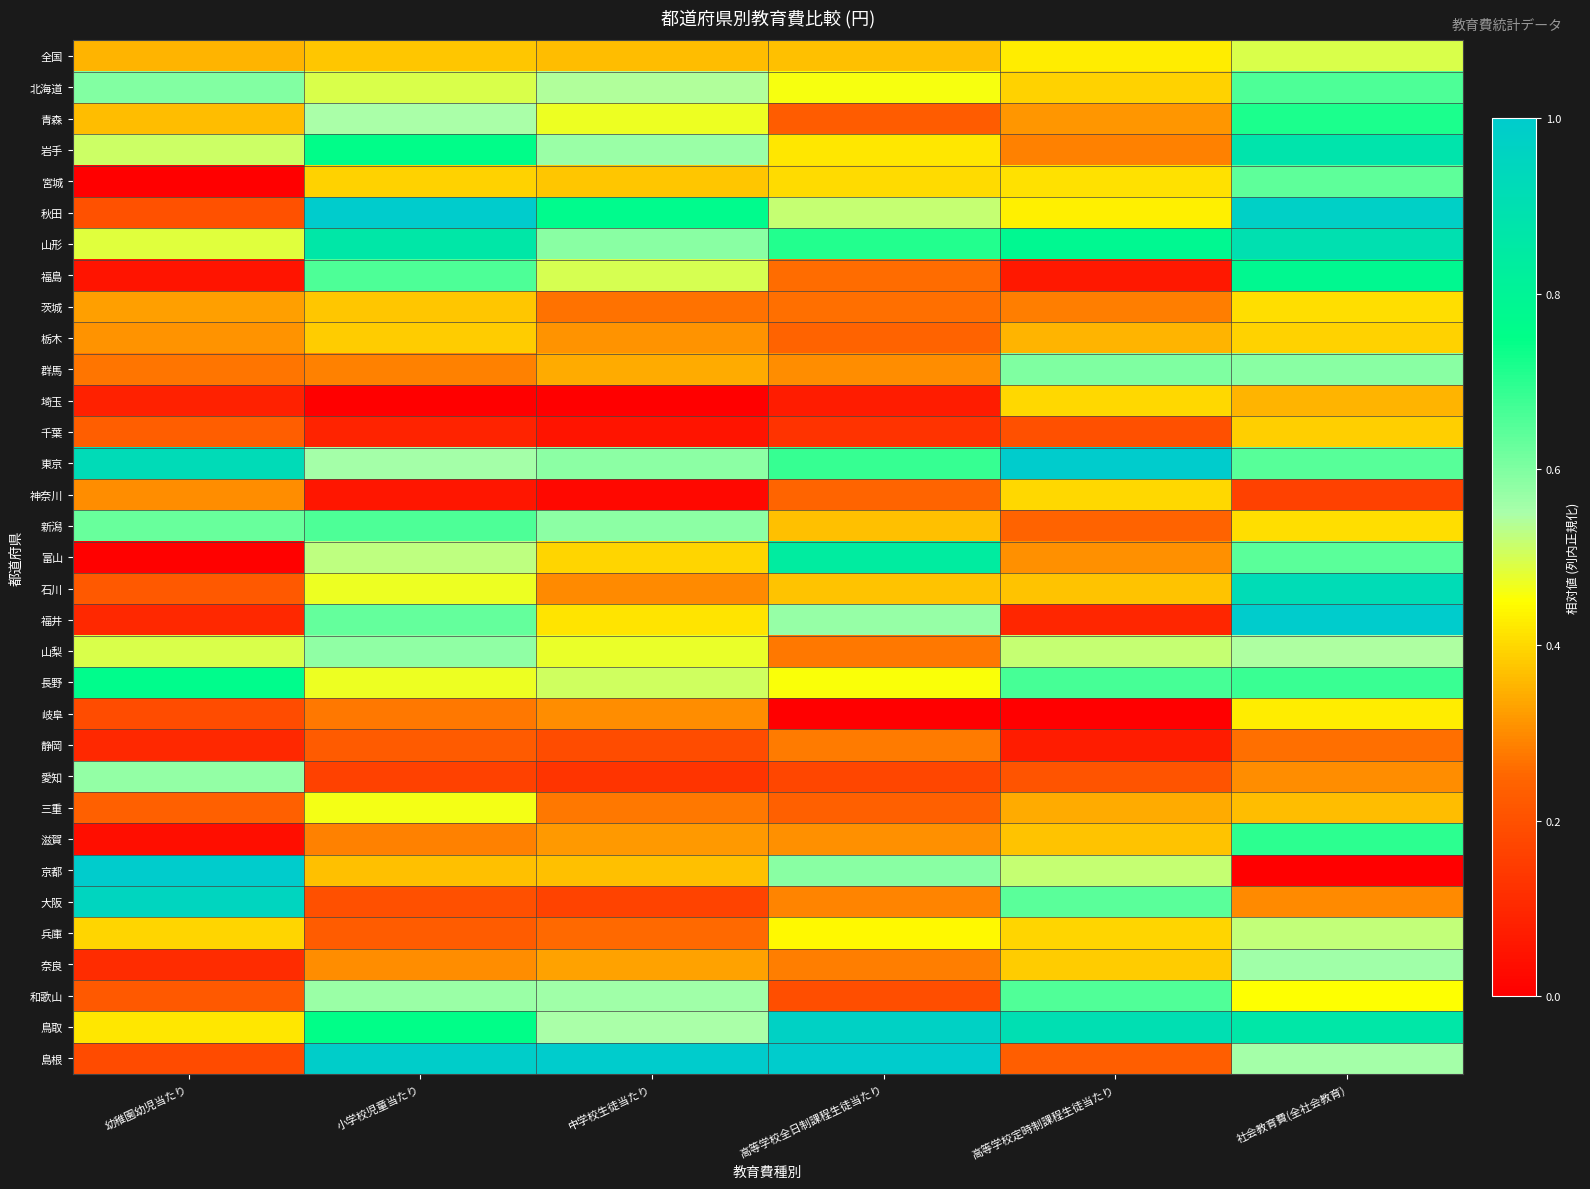

Reading left to right, list all the values displayed in this chart.

全国: 幼稚園幼児当たり=0.4	小学校児童当たり=0.4	中学校生徒当たり=0.4	高等学校全日制課程生徒当たり=0.4	高等学校定時制課程生徒当たり=0.4	社会教育費(全社会教育)=0.5
北海道: 幼稚園幼児当たり=0.6	小学校児童当たり=0.5	中学校生徒当たり=0.5	高等学校全日制課程生徒当たり=0.5	高等学校定時制課程生徒当たり=0.4	社会教育費(全社会教育)=0.7
青森: 幼稚園幼児当たり=0.4	小学校児童当たり=0.5	中学校生徒当たり=0.5	高等学校全日制課程生徒当たり=0.2	高等学校定時制課程生徒当たり=0.3	社会教育費(全社会教育)=0.7
岩手: 幼稚園幼児当たり=0.5	小学校児童当たり=0.8	中学校生徒当たり=0.6	高等学校全日制課程生徒当たり=0.4	高等学校定時制課程生徒当たり=0.3	社会教育費(全社会教育)=0.9
宮城: 幼稚園幼児当たり=0.0	小学校児童当たり=0.4	中学校生徒当たり=0.4	高等学校全日制課程生徒当たり=0.4	高等学校定時制課程生徒当たり=0.4	社会教育費(全社会教育)=0.6
秋田: 幼稚園幼児当たり=0.2	小学校児童当たり=1.0	中学校生徒当たり=0.8	高等学校全日制課程生徒当たり=0.5	高等学校定時制課程生徒当たり=0.4	社会教育費(全社会教育)=1.0
山形: 幼稚園幼児当たり=0.5	小学校児童当たり=0.9	中学校生徒当たり=0.6	高等学校全日制課程生徒当たり=0.7	高等学校定時制課程生徒当たり=0.8	社会教育費(全社会教育)=0.9
福島: 幼稚園幼児当たり=0.1	小学校児童当たり=0.7	中学校生徒当たり=0.5	高等学校全日制課程生徒当たり=0.3	高等学校定時制課程生徒当たり=0.1	社会教育費(全社会教育)=0.8
茨城: 幼稚園幼児当たり=0.3	小学校児童当たり=0.4	中学校生徒当たり=0.3	高等学校全日制課程生徒当たり=0.3	高等学校定時制課程生徒当たり=0.3	社会教育費(全社会教育)=0.4
栃木: 幼稚園幼児当たり=0.3	小学校児童当たり=0.4	中学校生徒当たり=0.3	高等学校全日制課程生徒当たり=0.2	高等学校定時制課程生徒当たり=0.4	社会教育費(全社会教育)=0.4
群馬: 幼稚園幼児当たり=0.3	小学校児童当たり=0.3	中学校生徒当たり=0.3	高等学校全日制課程生徒当たり=0.3	高等学校定時制課程生徒当たり=0.6	社会教育費(全社会教育)=0.6
埼玉: 幼稚園幼児当たり=0.1	小学校児童当たり=0.0	中学校生徒当たり=0.0	高等学校全日制課程生徒当たり=0.1	高等学校定時制課程生徒当たり=0.4	社会教育費(全社会教育)=0.4
千葉: 幼稚園幼児当たり=0.2	小学校児童当たり=0.1	中学校生徒当たり=0.1	高等学校全日制課程生徒当たり=0.1	高等学校定時制課程生徒当たり=0.2	社会教育費(全社会教育)=0.4
東京: 幼稚園幼児当たり=0.9	小学校児童当たり=0.6	中学校生徒当たり=0.6	高等学校全日制課程生徒当たり=0.7	高等学校定時制課程生徒当たり=1.0	社会教育費(全社会教育)=0.6
神奈川: 幼稚園幼児当たり=0.3	小学校児童当たり=0.1	中学校生徒当たり=0.0	高等学校全日制課程生徒当たり=0.2	高等学校定時制課程生徒当たり=0.4	社会教育費(全社会教育)=0.2
新潟: 幼稚園幼児当たり=0.6	小学校児童当たり=0.7	中学校生徒当たり=0.6	高等学校全日制課程生徒当たり=0.4	高等学校定時制課程生徒当たり=0.2	社会教育費(全社会教育)=0.4
富山: 幼稚園幼児当たり=0.0	小学校児童当たり=0.5	中学校生徒当たり=0.4	高等学校全日制課程生徒当たり=0.8	高等学校定時制課程生徒当たり=0.3	社会教育費(全社会教育)=0.6
石川: 幼稚園幼児当たり=0.2	小学校児童当たり=0.5	中学校生徒当たり=0.3	高等学校全日制課程生徒当たり=0.4	高等学校定時制課程生徒当たり=0.4	社会教育費(全社会教育)=0.9
福井: 幼稚園幼児当たり=0.1	小学校児童当たり=0.6	中学校生徒当たり=0.4	高等学校全日制課程生徒当たり=0.6	高等学校定時制課程生徒当たり=0.1	社会教育費(全社会教育)=1.0
山梨: 幼稚園幼児当たり=0.5	小学校児童当たり=0.6	中学校生徒当たり=0.5	高等学校全日制課程生徒当たり=0.3	高等学校定時制課程生徒当たり=0.5	社会教育費(全社会教育)=0.5
長野: 幼稚園幼児当たり=0.8	小学校児童当たり=0.5	中学校生徒当たり=0.5	高等学校全日制課程生徒当たり=0.5	高等学校定時制課程生徒当たり=0.7	社会教育費(全社会教育)=0.7
岐阜: 幼稚園幼児当たり=0.2	小学校児童当たり=0.3	中学校生徒当たり=0.3	高等学校全日制課程生徒当たり=0.0	高等学校定時制課程生徒当たり=0.0	社会教育費(全社会教育)=0.4
静岡: 幼稚園幼児当たり=0.1	小学校児童当たり=0.2	中学校生徒当たり=0.2	高等学校全日制課程生徒当たり=0.3	高等学校定時制課程生徒当たり=0.1	社会教育費(全社会教育)=0.3
愛知: 幼稚園幼児当たり=0.6	小学校児童当たり=0.2	中学校生徒当たり=0.1	高等学校全日制課程生徒当たり=0.2	高等学校定時制課程生徒当たり=0.2	社会教育費(全社会教育)=0.3
三重: 幼稚園幼児当たり=0.2	小学校児童当たり=0.5	中学校生徒当たり=0.3	高等学校全日制課程生徒当たり=0.2	高等学校定時制課程生徒当たり=0.3	社会教育費(全社会教育)=0.4
滋賀: 幼稚園幼児当たり=0.0	小学校児童当たり=0.3	中学校生徒当たり=0.3	高等学校全日制課程生徒当たり=0.3	高等学校定時制課程生徒当たり=0.4	社会教育費(全社会教育)=0.7
京都: 幼稚園幼児当たり=1.0	小学校児童当たり=0.4	中学校生徒当たり=0.4	高等学校全日制課程生徒当たり=0.6	高等学校定時制課程生徒当たり=0.5	社会教育費(全社会教育)=0.0
大阪: 幼稚園幼児当たり=1.0	小学校児童当たり=0.2	中学校生徒当たり=0.2	高等学校全日制課程生徒当たり=0.3	高等学校定時制課程生徒当たり=0.6	社会教育費(全社会教育)=0.3
兵庫: 幼稚園幼児当たり=0.4	小学校児童当たり=0.2	中学校生徒当たり=0.3	高等学校全日制課程生徒当たり=0.4	高等学校定時制課程生徒当たり=0.4	社会教育費(全社会教育)=0.5
奈良: 幼稚園幼児当たり=0.1	小学校児童当たり=0.3	中学校生徒当たり=0.3	高等学校全日制課程生徒当たり=0.3	高等学校定時制課程生徒当たり=0.4	社会教育費(全社会教育)=0.6
和歌山: 幼稚園幼児当たり=0.2	小学校児童当たり=0.6	中学校生徒当たり=0.6	高等学校全日制課程生徒当たり=0.2	高等学校定時制課程生徒当たり=0.7	社会教育費(全社会教育)=0.5
鳥取: 幼稚園幼児当たり=0.4	小学校児童当たり=0.8	中学校生徒当たり=0.5	高等学校全日制課程生徒当たり=1.0	高等学校定時制課程生徒当たり=0.9	社会教育費(全社会教育)=0.9
島根: 幼稚園幼児当たり=0.2	小学校児童当たり=1.0	中学校生徒当たり=1.0	高等学校全日制課程生徒当たり=1.0	高等学校定時制課程生徒当たり=0.2	社会教育費(全社会教育)=0.6